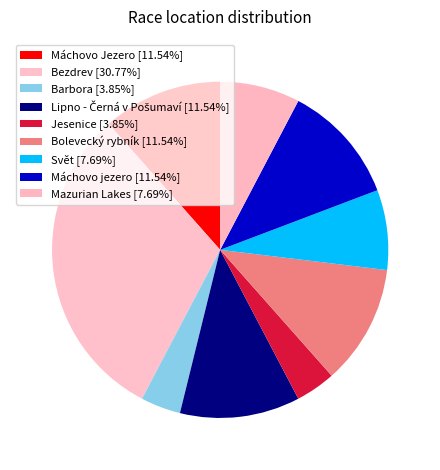

To the nearest percent, what is the difference between the largest and smallest slice percentages?

27%